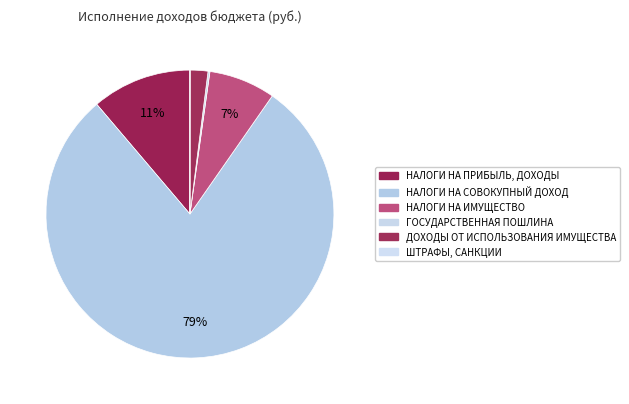

What is the total percentage of ДОХОДЫ ОТ ИСПОЛЬЗОВАНИЯ ИМУЩЕСТВА and ШТРАФЫ, САНКЦИИ?

2.0%